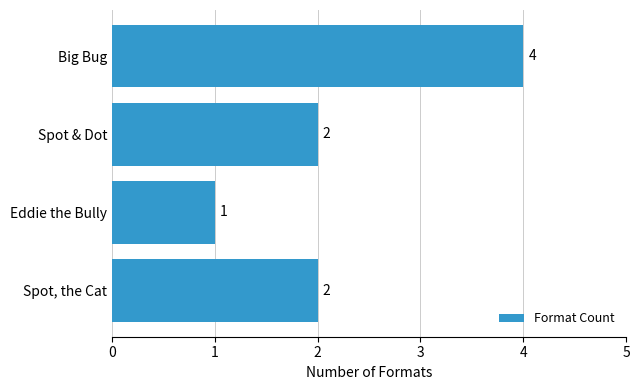

What is the greatest value displayed?

4